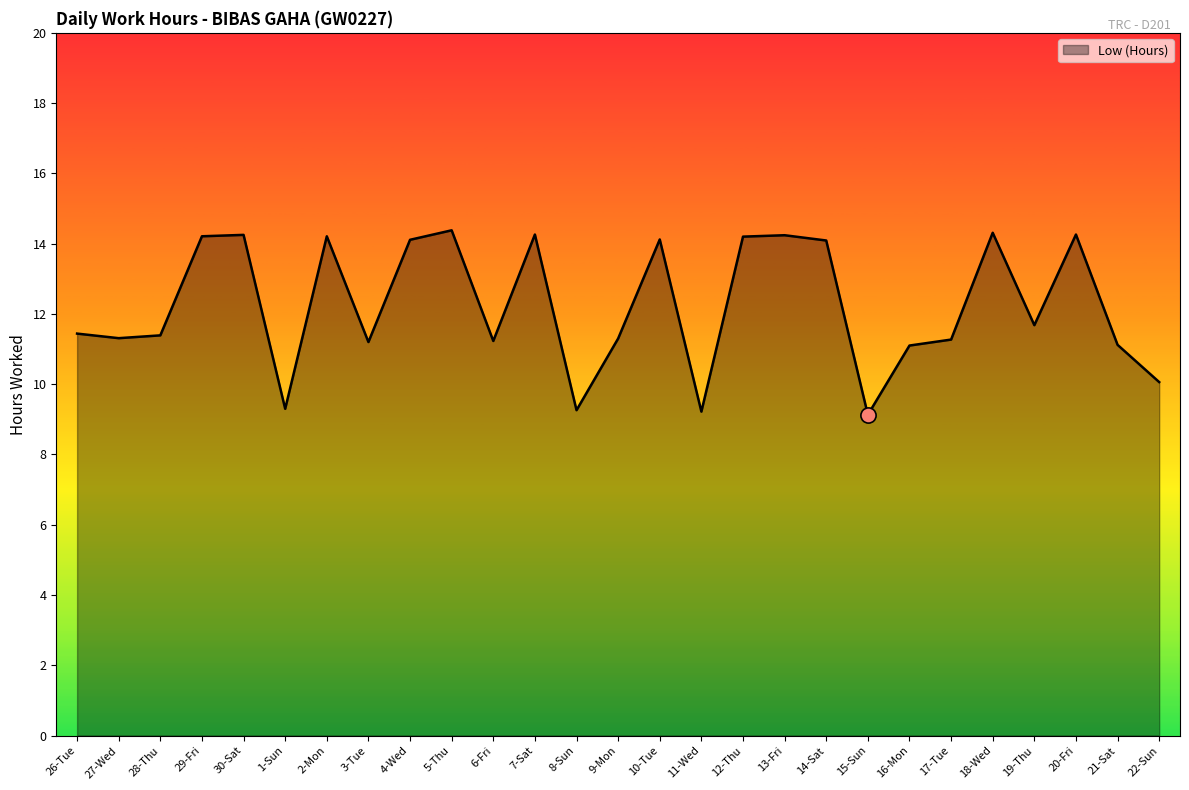

Approximately how many times larger is the value at 15-Sun compared to 1-Sun?

1.0